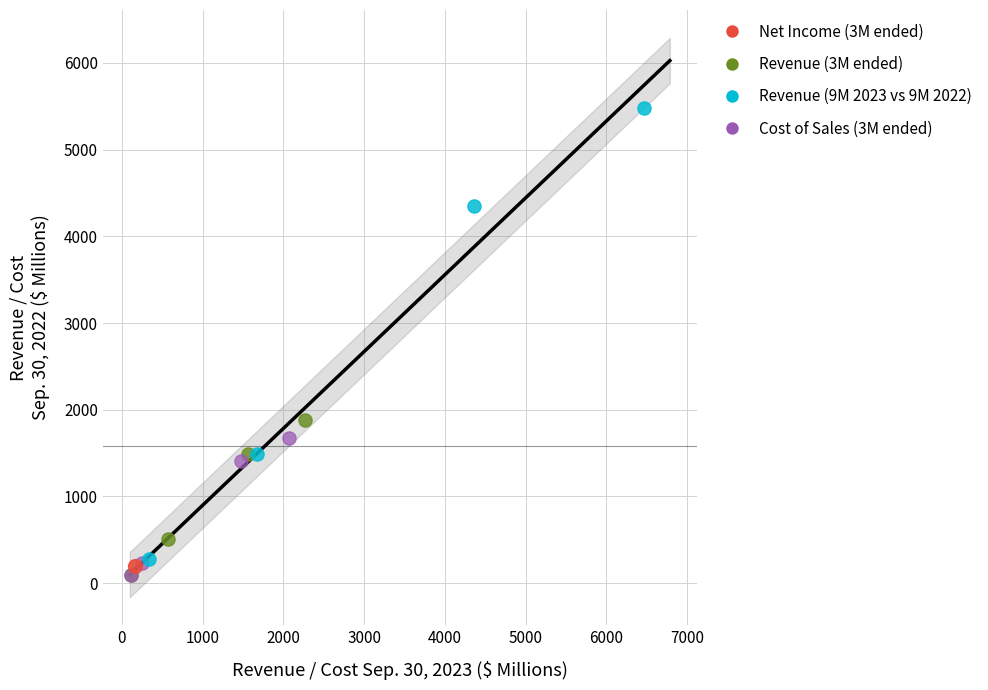

What are all the series names shown in the legend?

Net Income (3M ended), Revenue (3M ended), Revenue (9M 2023 vs 9M 2022), Cost of Sales (3M ended)